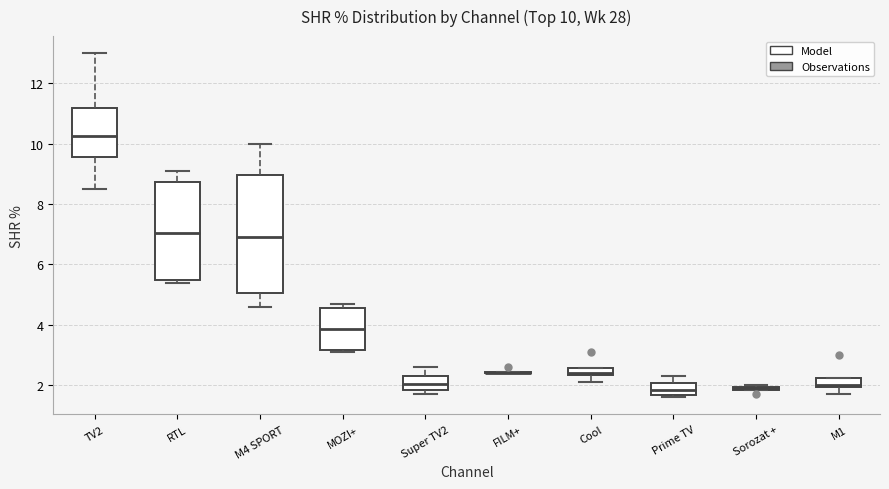

Which box is the tallest, from its lower edge to its upper edge?

M4 SPORT